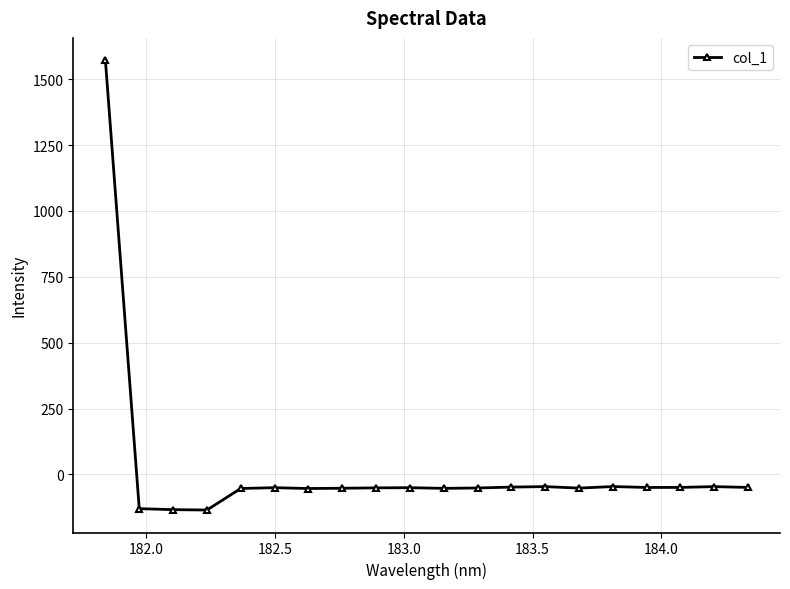

True or false: there are more than 2 points higher than both neighbors.

True